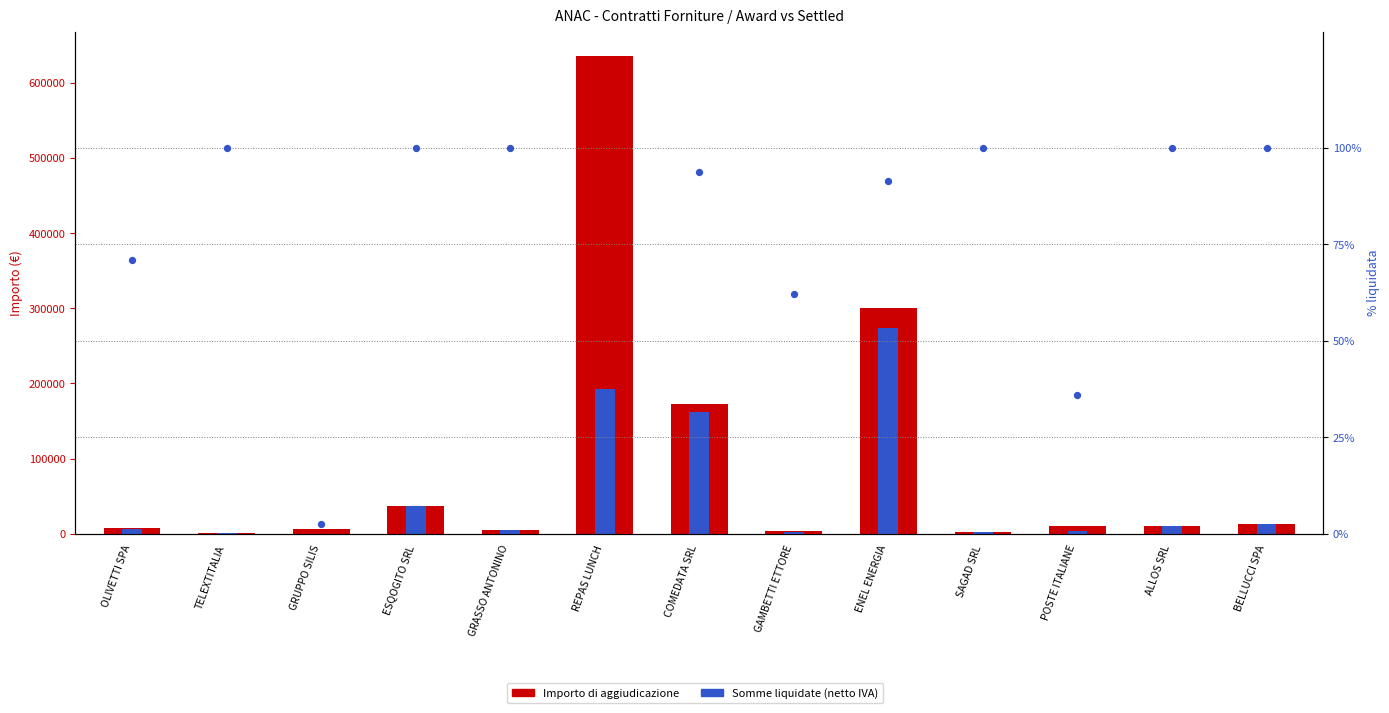

Which series has the largest total across all categories?

Importo di aggiudicazione